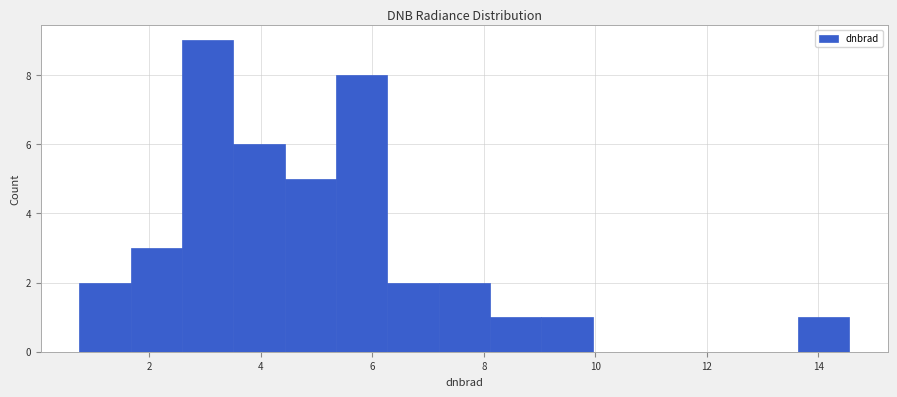

Reading left to right, transcribe this chart: for each bar, give the range it covers on the x-axis and its height. Neither the bar edges nor the heights are printed on the chart, so give them approximately, as read against the axes.

0.8 to 1.6: 2
1.6 to 2.6: 3
2.6 to 3.6: 9
3.6 to 4.4: 6
4.4 to 5.4: 5
5.4 to 6.2: 8
6.2 to 7.2: 2
7.2 to 8.2: 2
8.2 to 9.0: 1
9.0 to 10.0: 1
10.0 to 10.8: 0
10.8 to 11.8: 0
11.8 to 12.8: 0
12.8 to 13.6: 0
13.6 to 14.6: 1